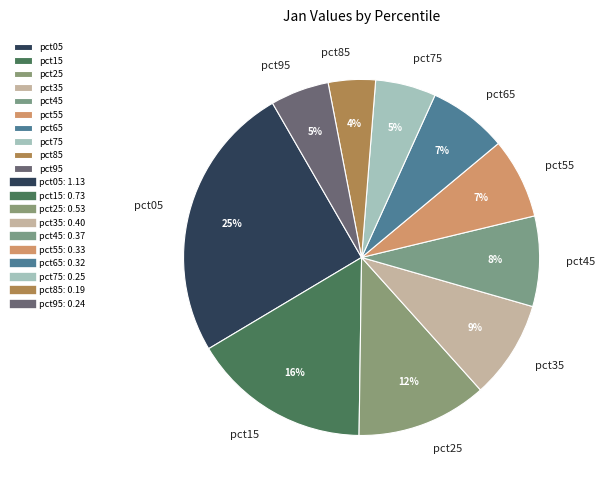

True or false: pct55 accounts for 7% of the total.

True